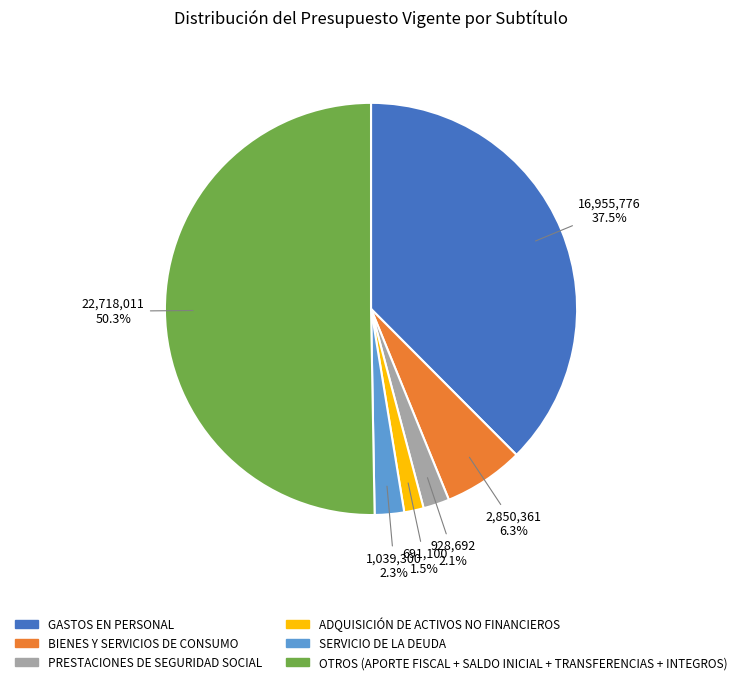

To the nearest percent, what percentage of the pie is SERVICIO DE LA DEUDA?

2%